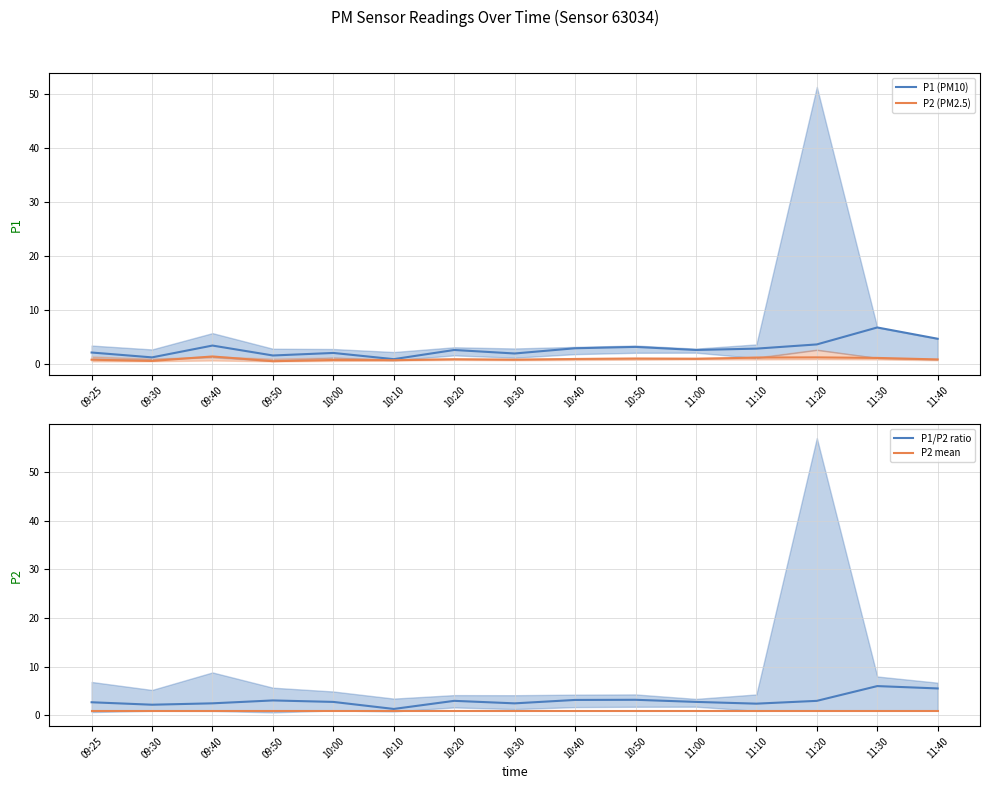

Between which two adjacent categories do P2 (PM2.5) and P2 mean first intersect?

09:30 and 09:40